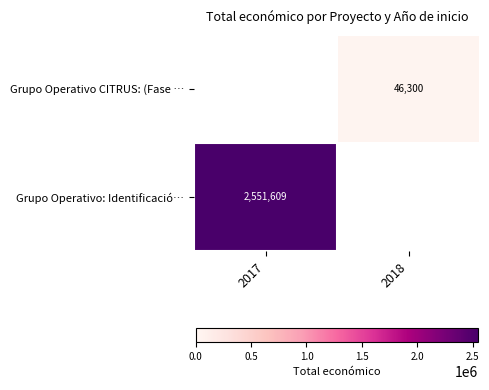

Is it true that Grupo Operativo CITRUS: (Fase … equals 21553 at 2018?

False